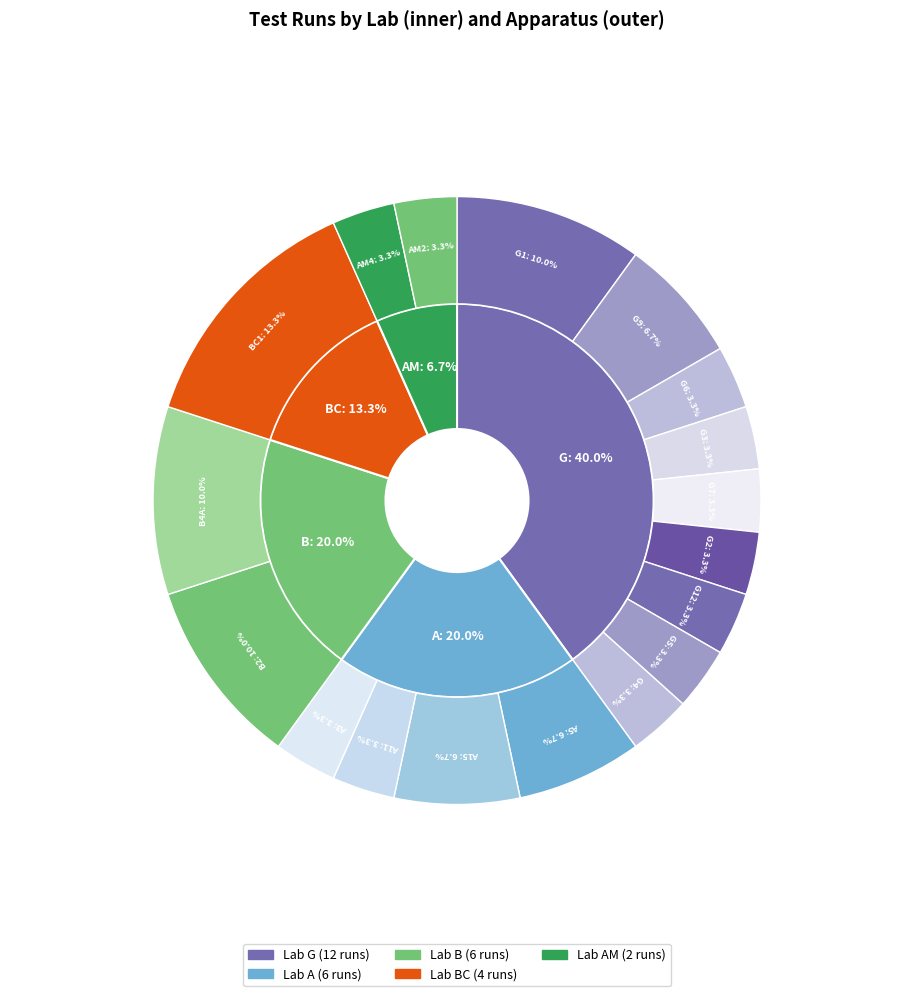

True or false: 4 accounts for 3% of the total.

True